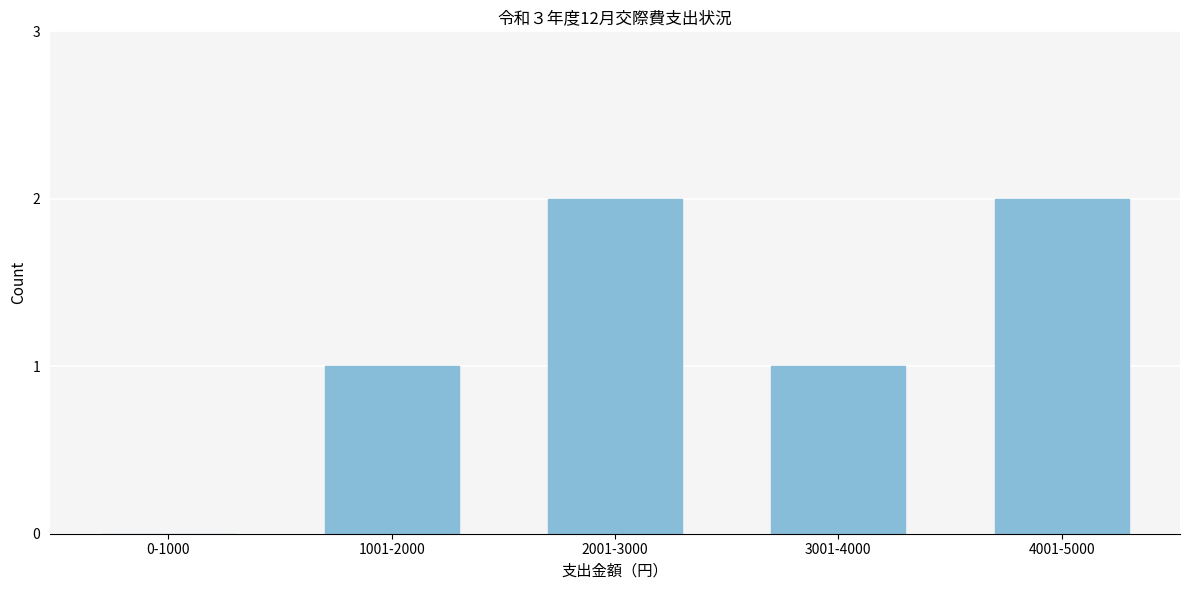

Reading left to right, transcribe all the data shown in this chart.

0-1000=0	1001-2000=1	2001-3000=2	3001-4000=1	4001-5000=2